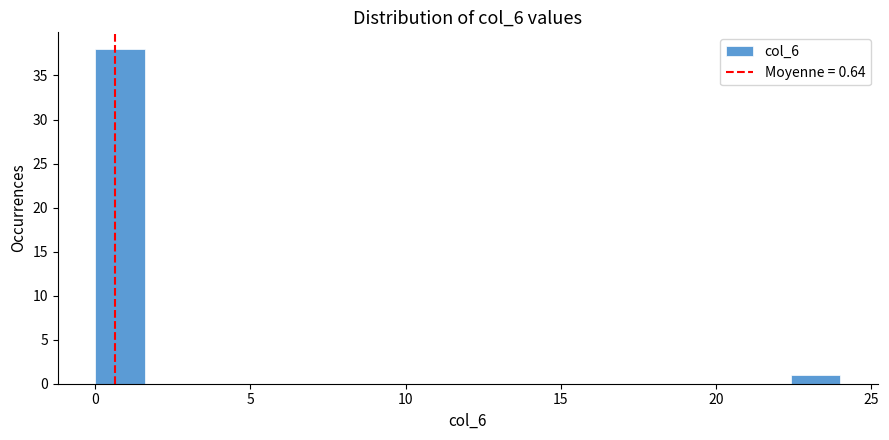

Around what value on the x-axis is the tallest bar? Give the approximate position of its centre, as read against the axis.

1.0